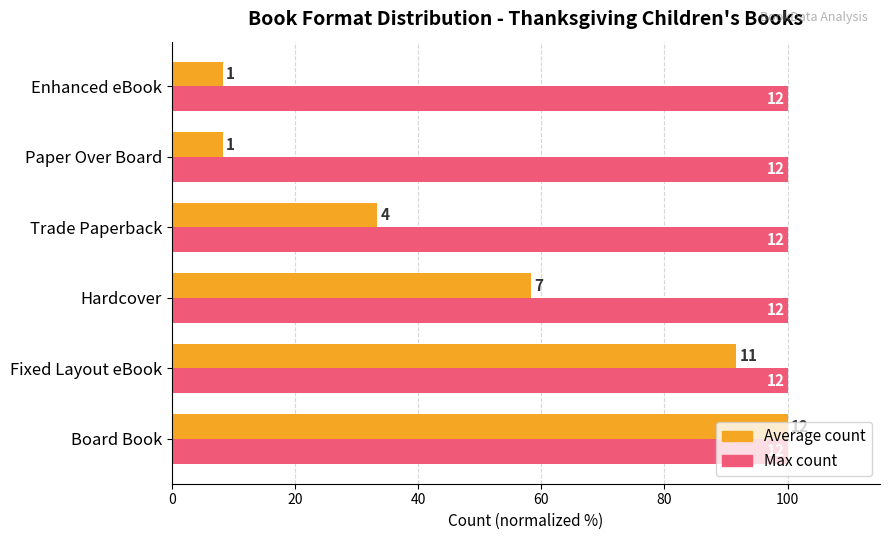

What are all the series names shown in the legend?

Average count, Max count